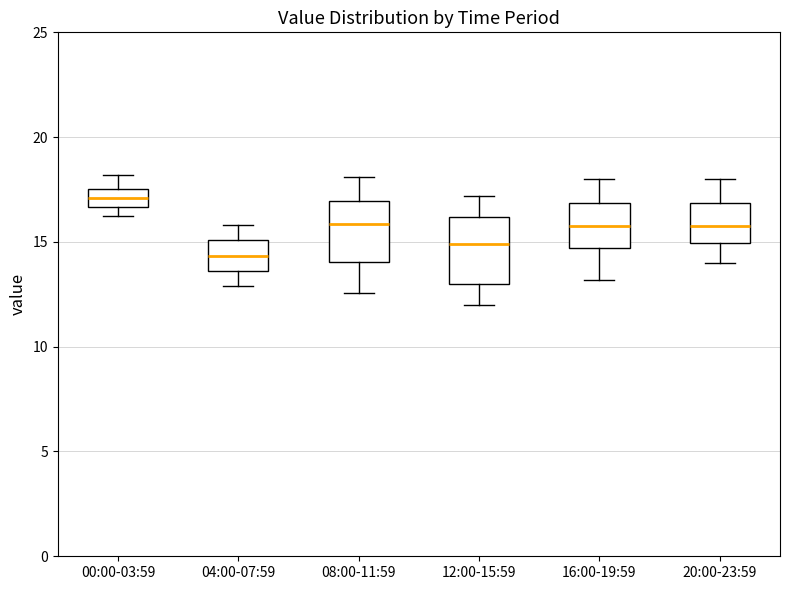

Reading left to right, read every box against the y-axis: the position of its median line, the range the box covers, and the ends of its whiskers. The values are not printed on the chart, so give them approximately, as read against the axis.

00:00-03:59: median 17.0, box 16.5 to 17.5, whiskers 16.0 to 18.0
04:00-07:59: median 14.5, box 13.5 to 15.0, whiskers 13.0 to 16.0
08:00-11:59: median 16.0, box 14.0 to 17.0, whiskers 12.5 to 18.0
12:00-15:59: median 15.0, box 13.0 to 16.0, whiskers 12.0 to 17.0
16:00-19:59: median 16.0, box 14.5 to 17.0, whiskers 13.0 to 18.0
20:00-23:59: median 16.0, box 15.0 to 17.0, whiskers 14.0 to 18.0